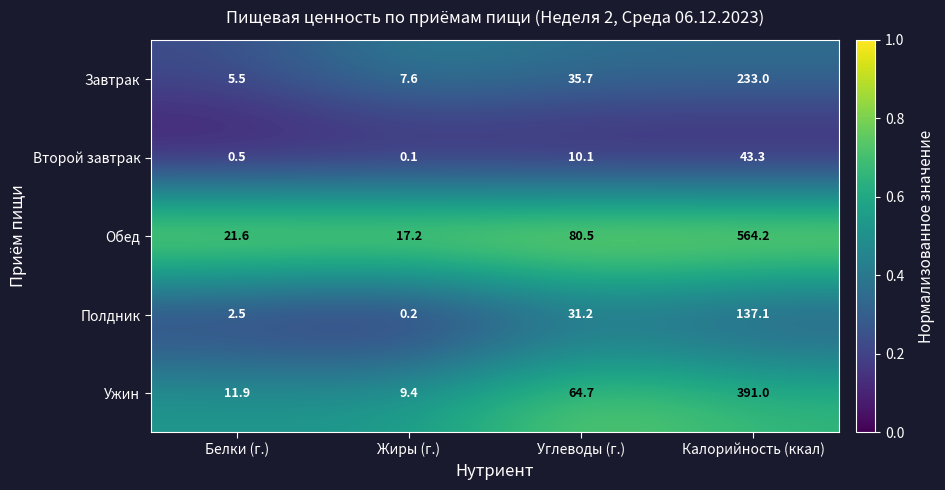

What is the highest value of the Полдник series?

137.1